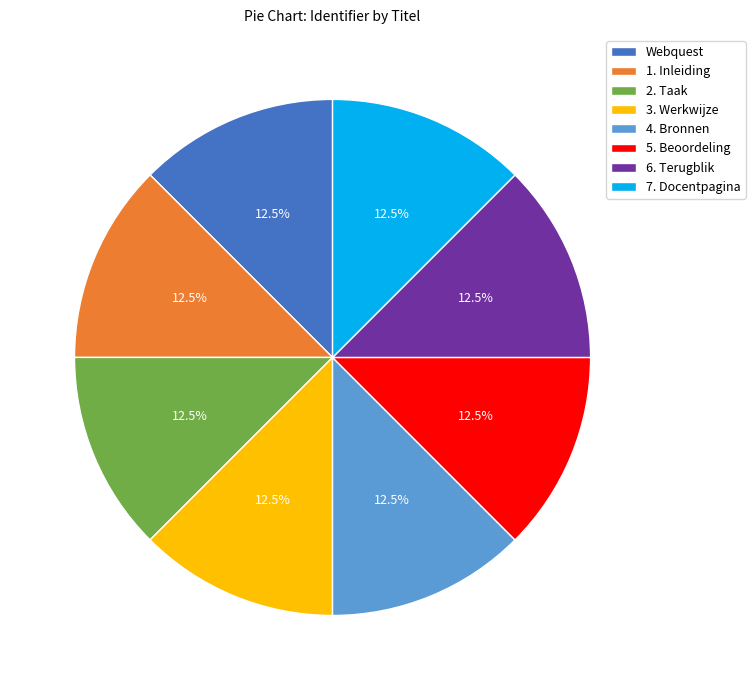

How many slices are in this pie chart?

8